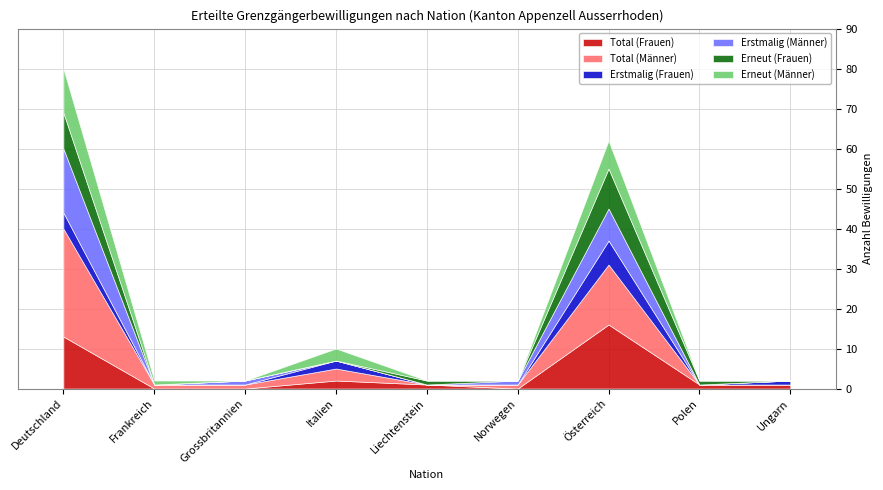

Which category has the highest value in the Total (Männer) series?

Deutschland